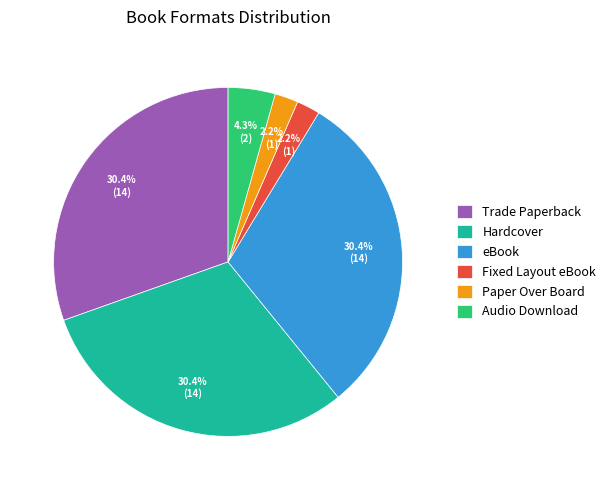

What portion of the pie excludes Hardcover?

69.6%